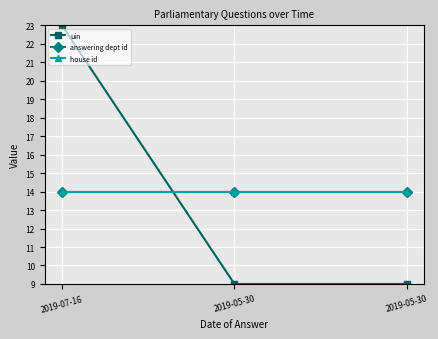

What is the label of the 1st point from the right?

2019-05-30